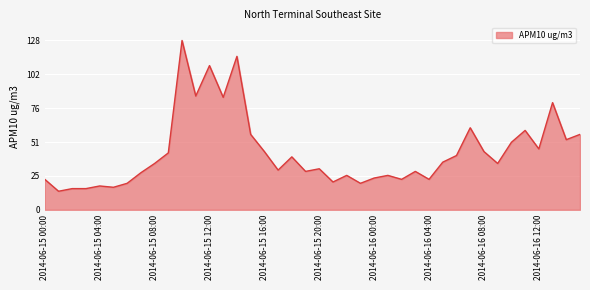

Reading right to left, extract all data points from this chart.

57	53	81	46	60	51	35	44	62	41	36	23	29	23	26	24	20	26	21	31	29	40	30	44	57	116	85	109	86	128	43	35	28	20	17	18	16	16	14	23